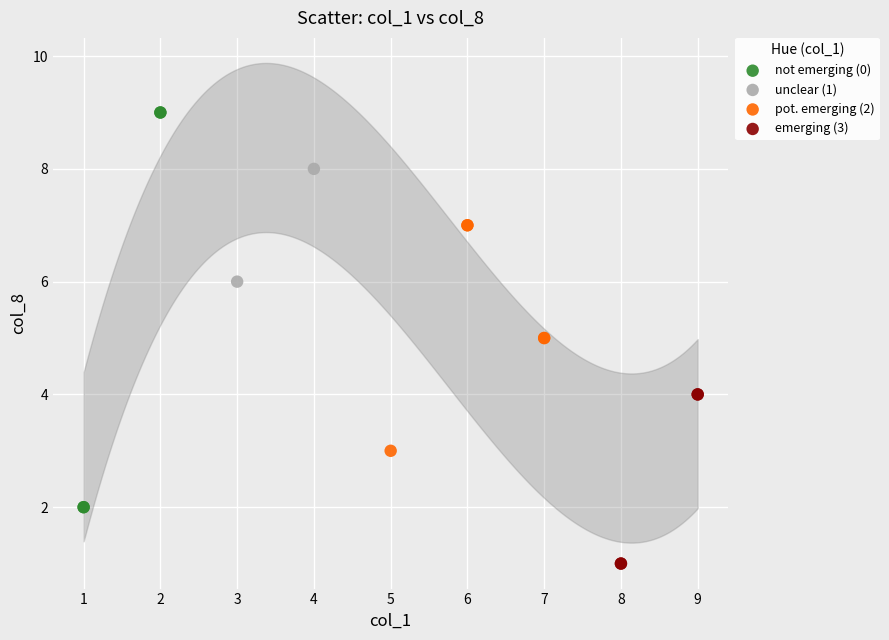

Which series contains the highest Y value?

not emerging (0)